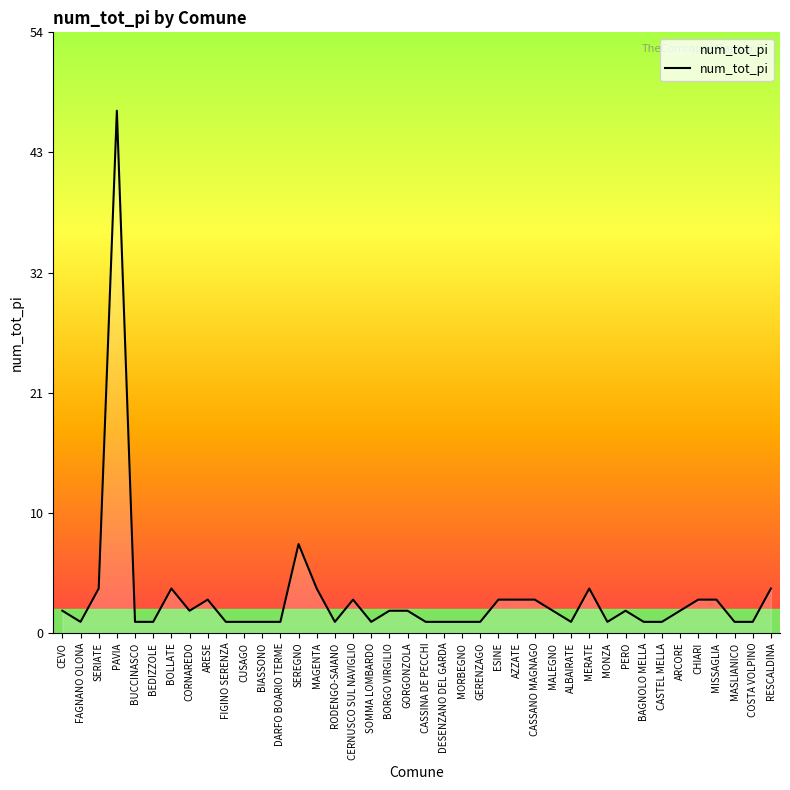

Is this an area chart (filled region under the line)?

Yes